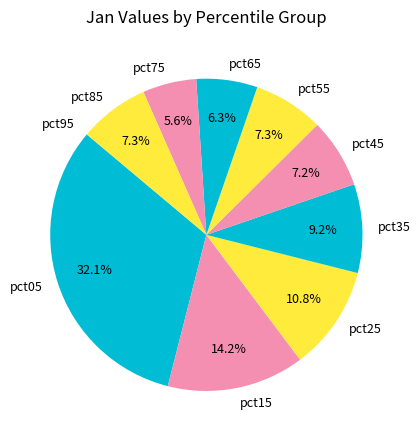

What is the largest slice in the pie chart?

pct05